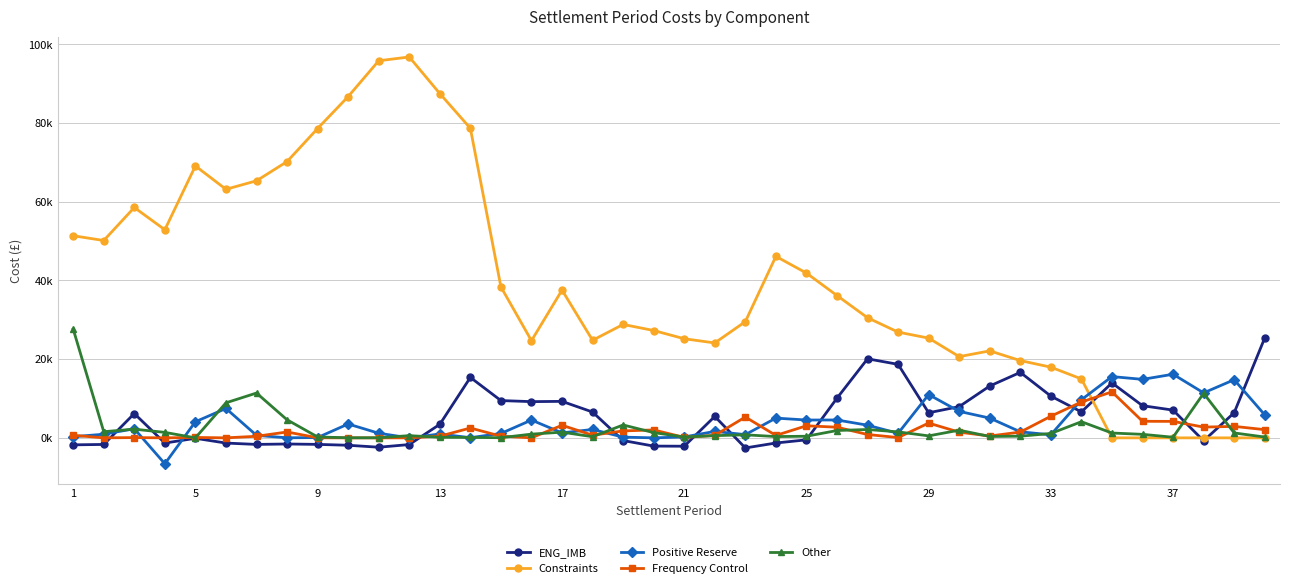

Is this an area chart (filled region under the line)?

No